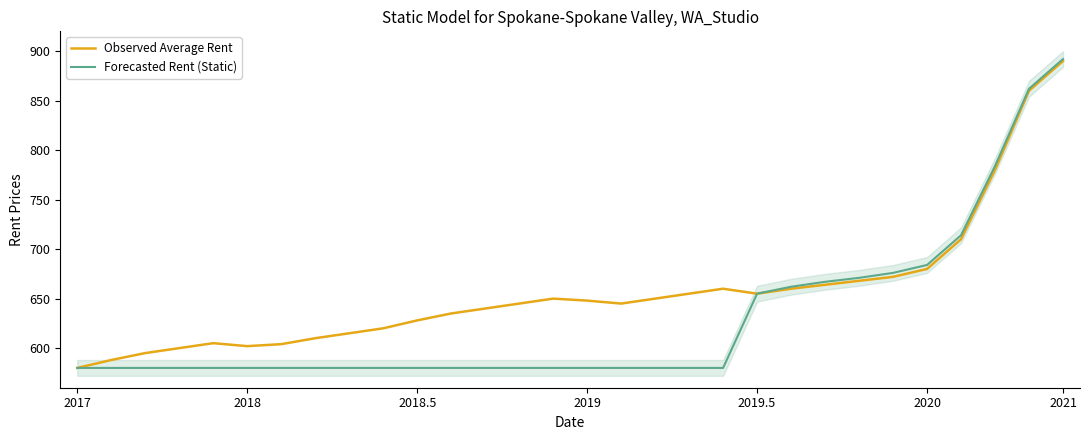

Between 26 and 7, which is larger?

26